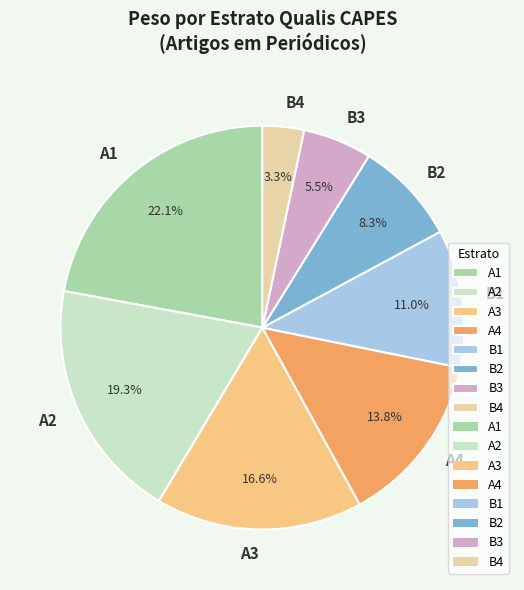

Which has a higher value, B3 or B2?

B2